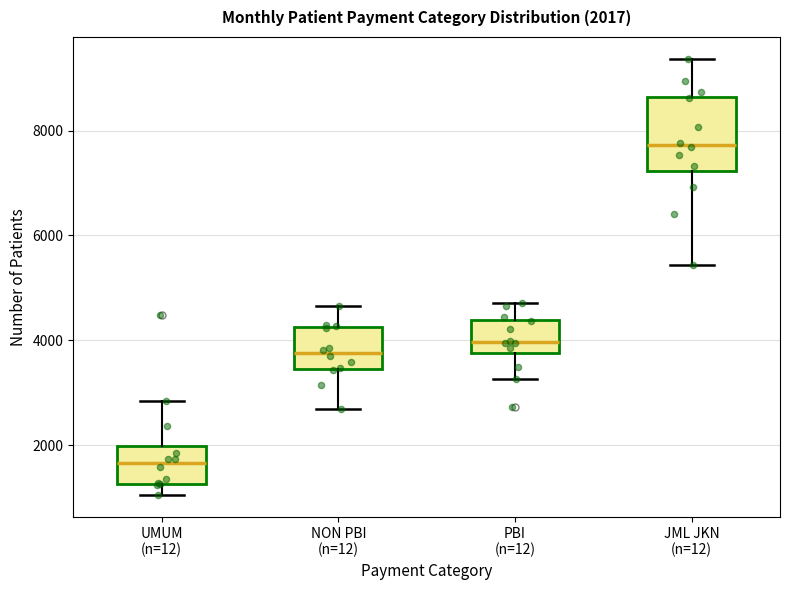

Which box has the highest median line?

JML JKN (n=12)